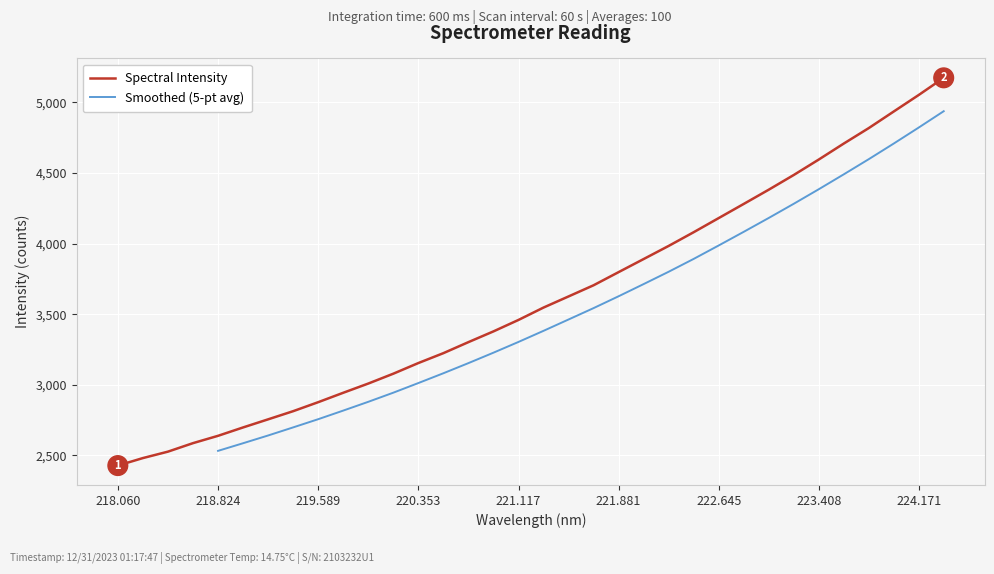

What is the value of the 6th point from the left?

2698.4